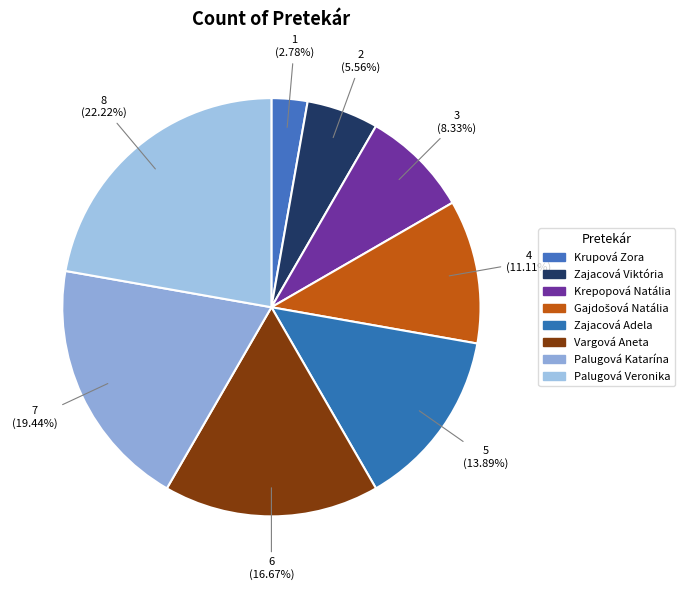

To the nearest percent, what is the combined percentage of Krepopová Natália and Zajacová Viktória?

14%